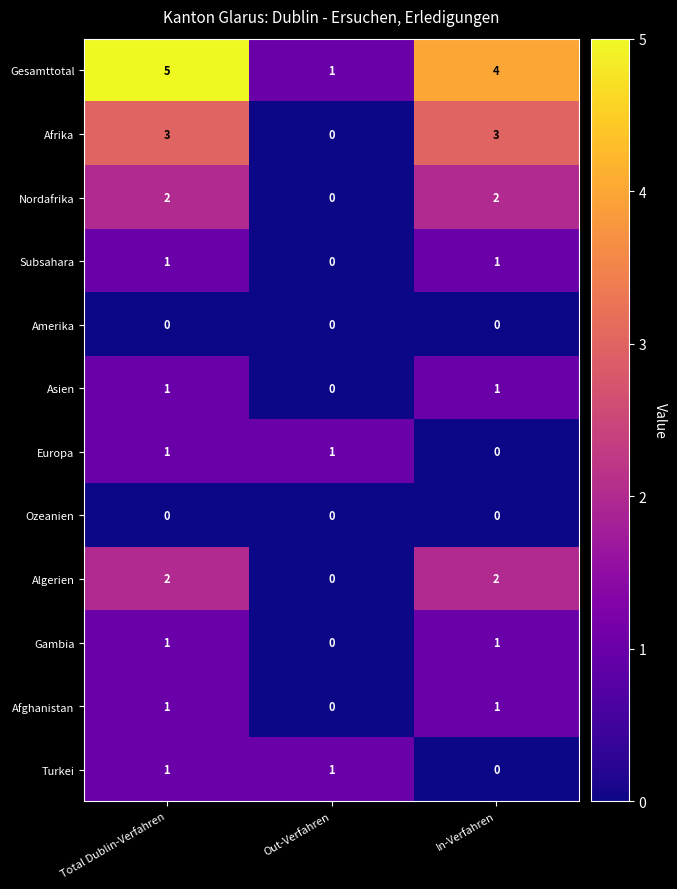

Is it true that Gambia equals 0 at Out-Verfahren?

True